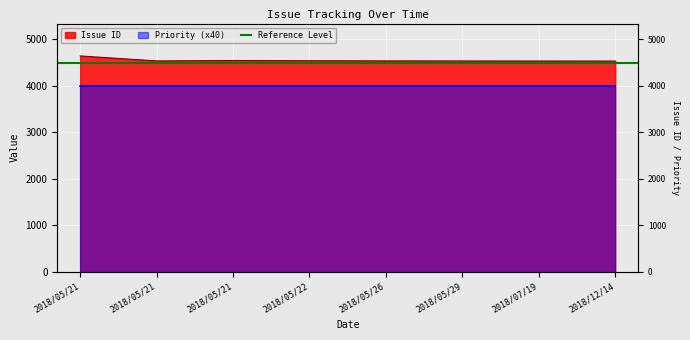

Between 2018/07/19 and 2018/05/29, which is larger?

2018/05/29